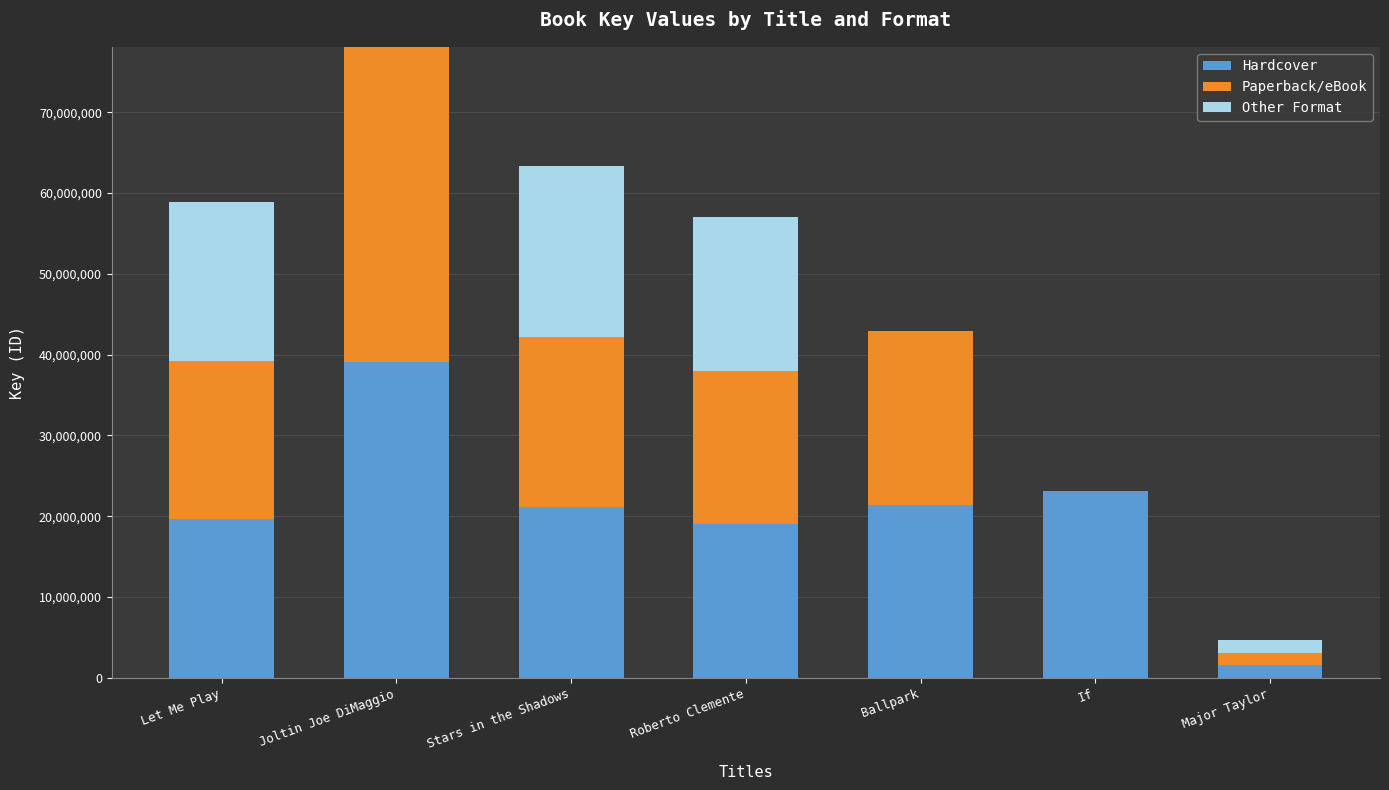

The value of Hardcover at Roberto Clemente is 19011168. True or false?

True